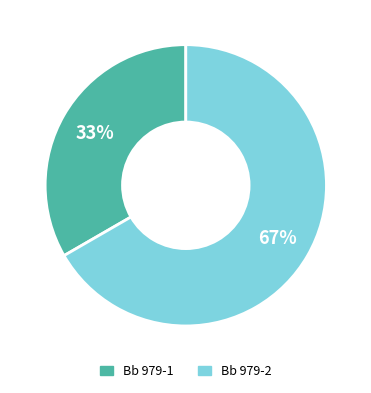

Between Bb 979-1 and Bb 979-2, which is larger?

Bb 979-2